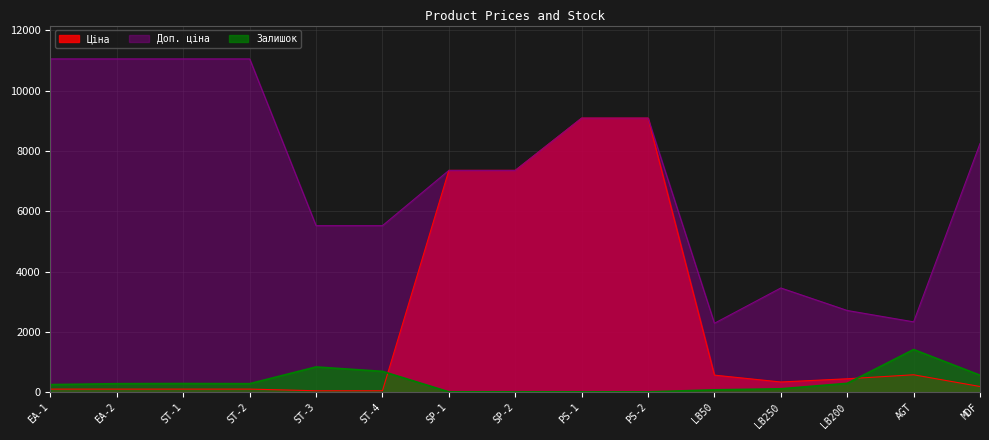

The value of Ціна at LB250 is 92.9. True or false?

False